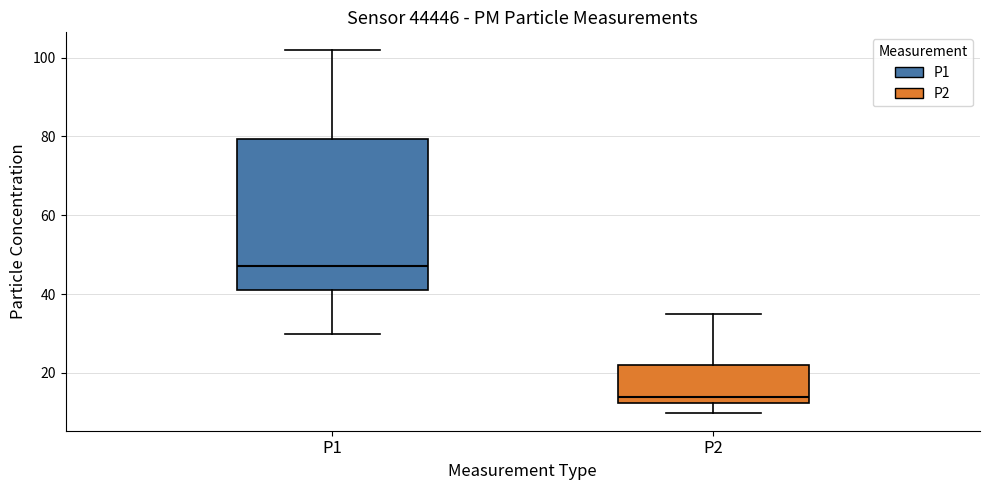

Reading left to right, read every box against the y-axis: the position of its median line, the range the box covers, and the ends of its whiskers. The values are not printed on the chart, so give them approximately, as read against the axis.

P1: median 48, box 42 to 80, whiskers 30 to 102
P2: median 14, box 12 to 22, whiskers 10 to 34